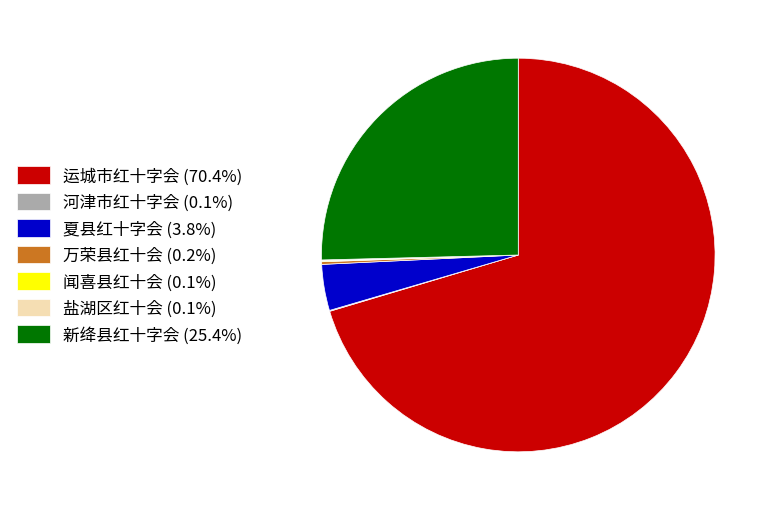

Does any single category account for the majority?

Yes